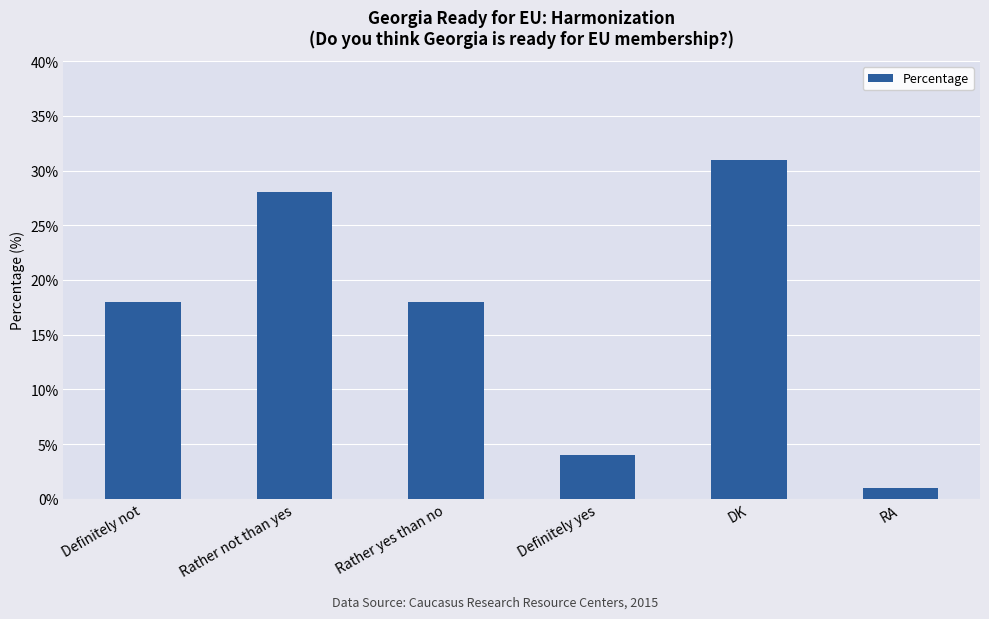

Which category has the highest value across all series?

DK